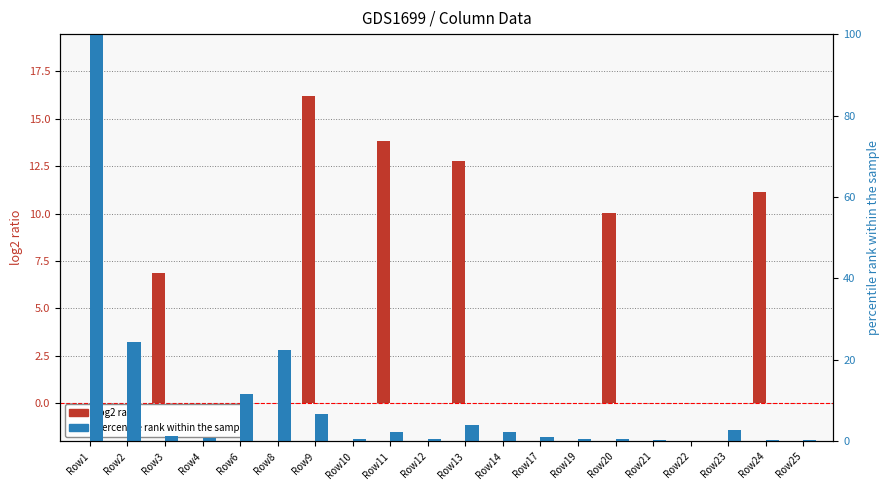

What is the sum of the log2 Column3 values at Row10 and Row9?

16.2